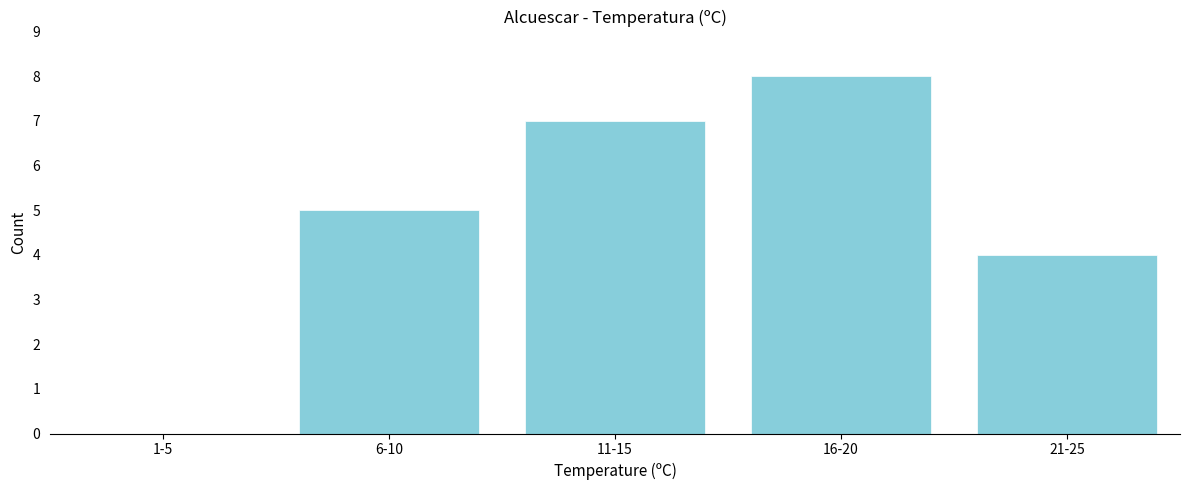

Reading left to right, what are all the values shown in this chart?

1-5=0	6-10=5	11-15=7	16-20=8	21-25=4